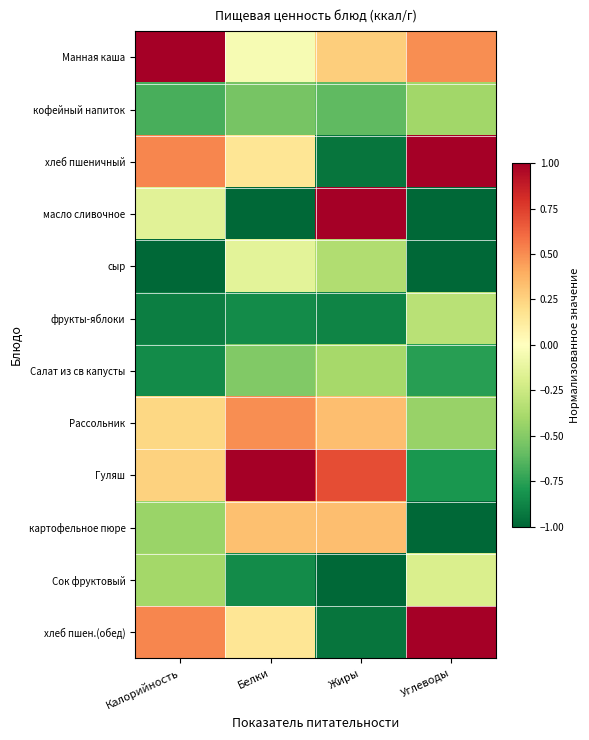

List the series in order of their peak value, lowest first.

кофейный напиток, Салат из св капусты, фрукты-яблоки, Сок фруктовый, сыр, картофельное пюре, Рассольник, Гуляш, масло сливочное, хлеб пшеничный, хлеб пшен.(обед), Манная каша